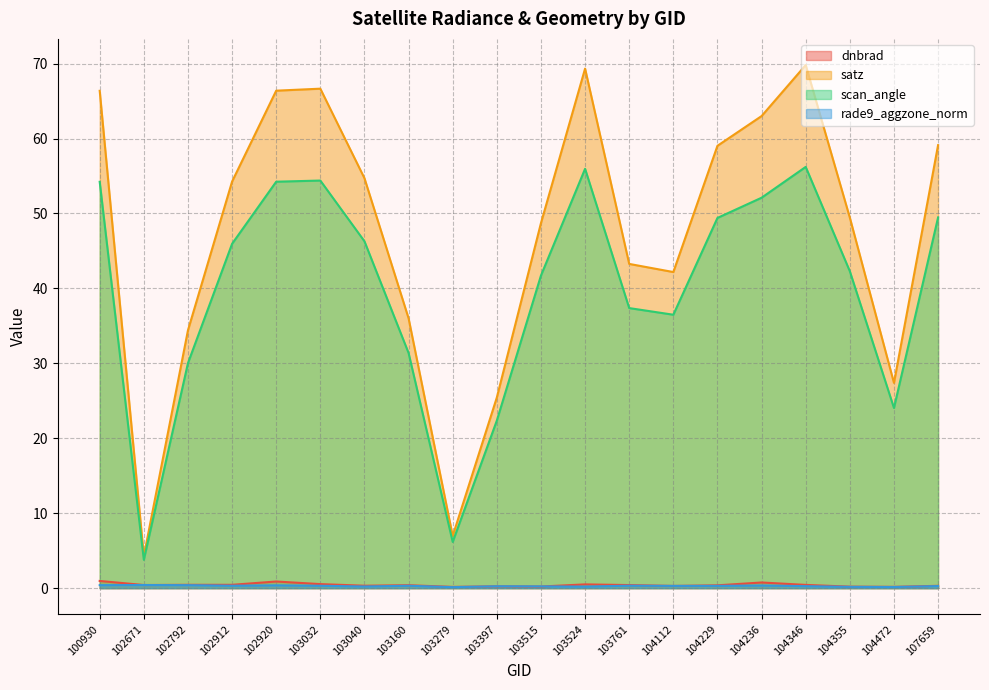

What is the difference between the maximum and minimum values in the satz series?

65.5